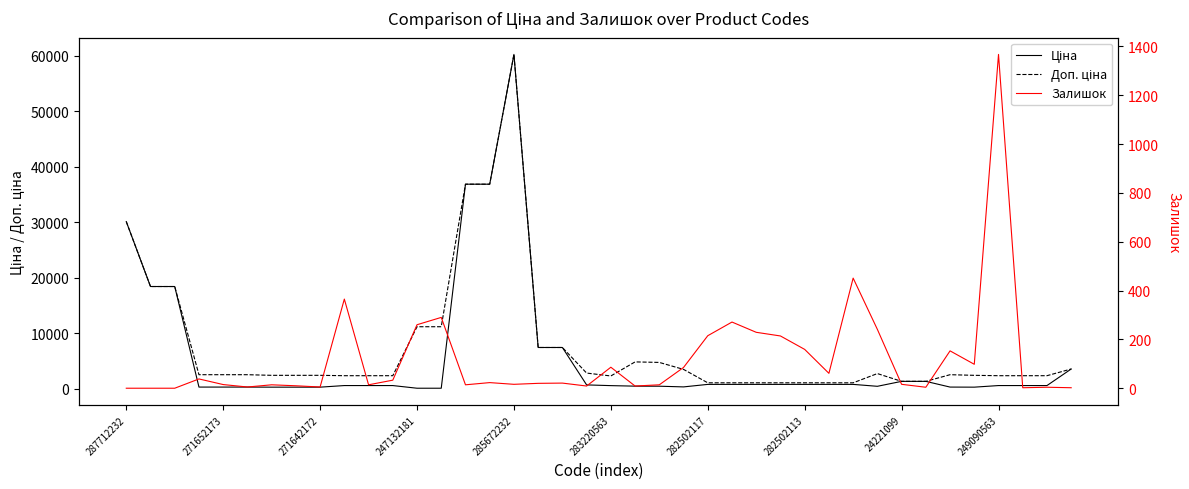

What is the difference between the maximum and minimum values in the Залишок series?

1367.0